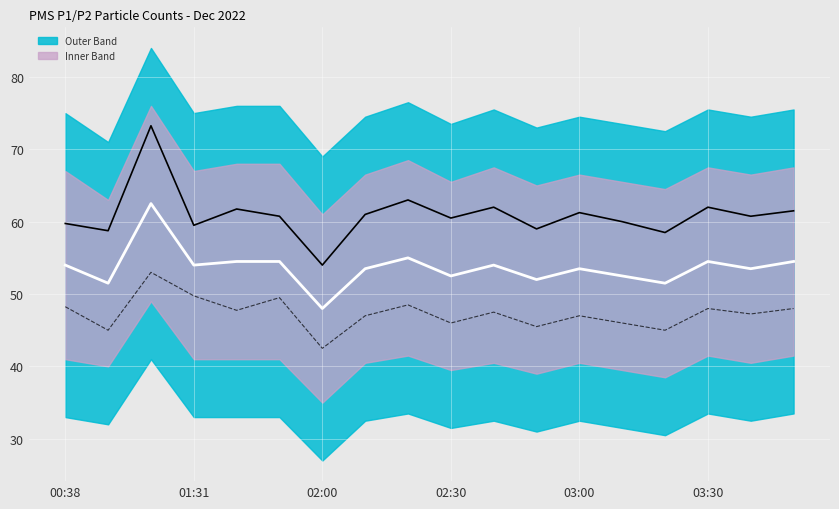

What is the maximum value for PMS_P2?

53.0